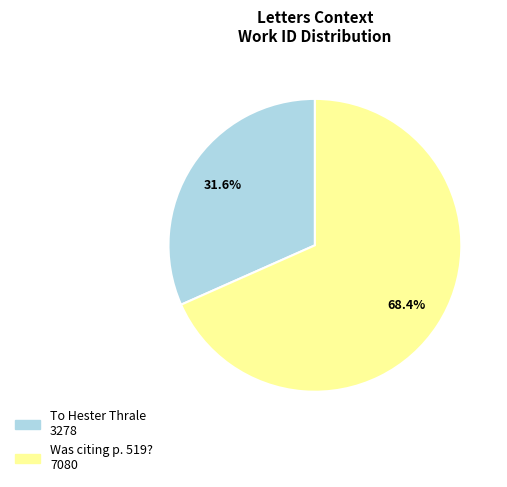

Count the number of slices in the pie.

2